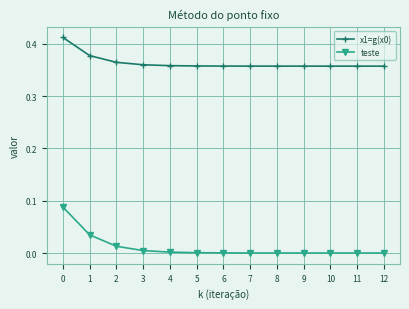

True or false: x1=g(x0) has a value of 0.6 at 8.

False